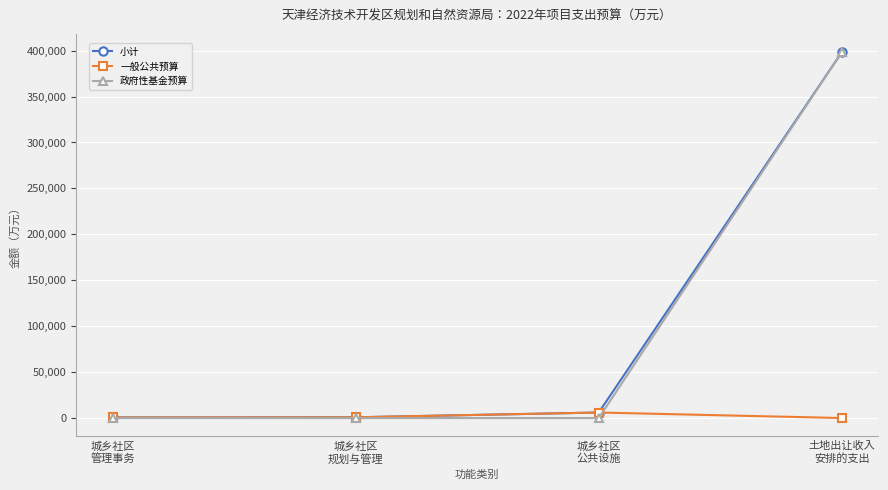

Which series has the largest range (max minus min)?

政府性基金预算